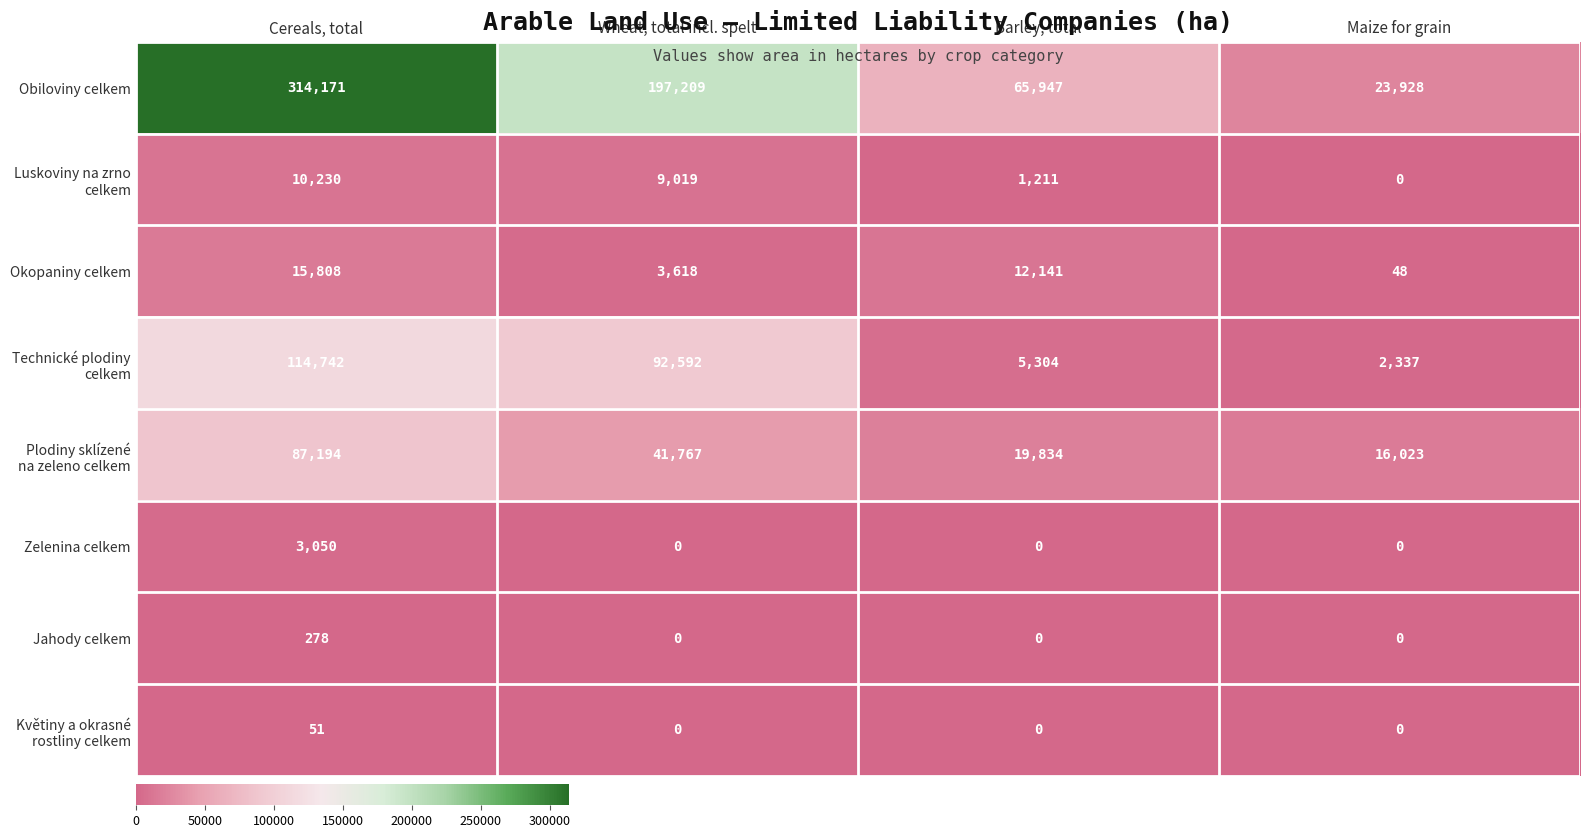

What is the spread (max minus min) of values at Cereals, total?

314120